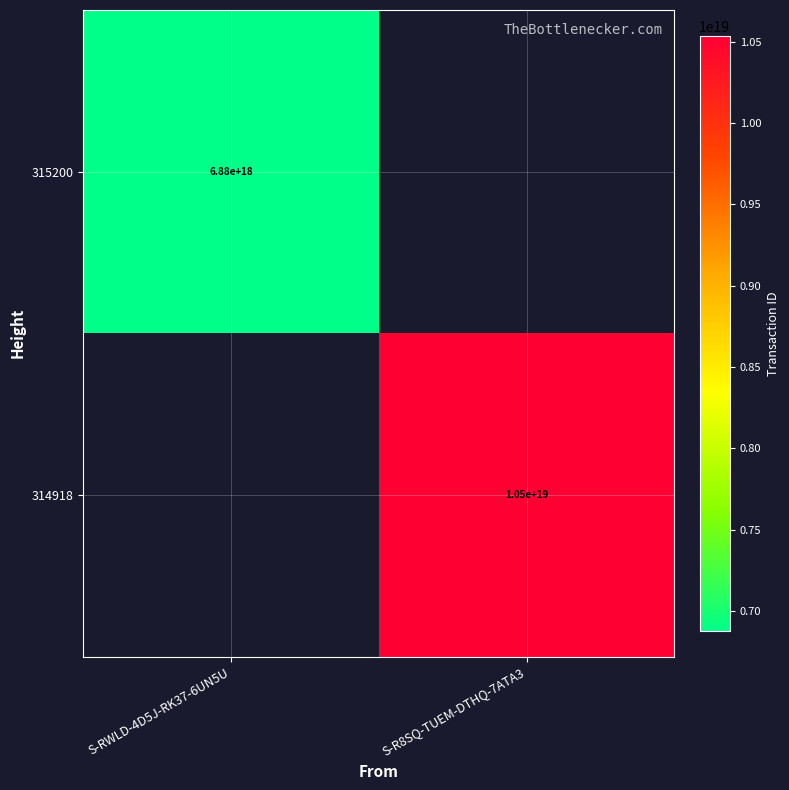

Is the value of 314918 at S-R8SQ-TUEM-DTHQ-7ATA3 greater than the value of 315200 at S-RWLD-4D5J-RK37-6UN5U?

Yes